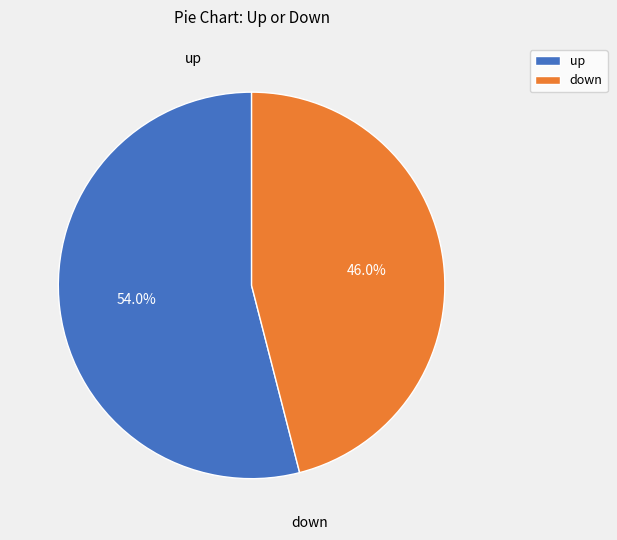

Does any single category account for the majority?

Yes